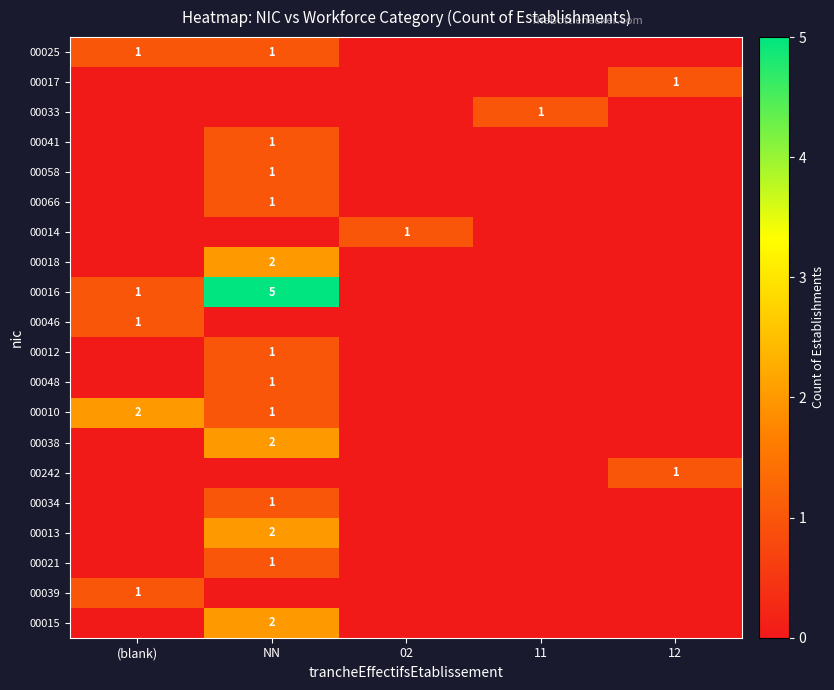

The 00010 series shows 2 at (blank). True or false?

True